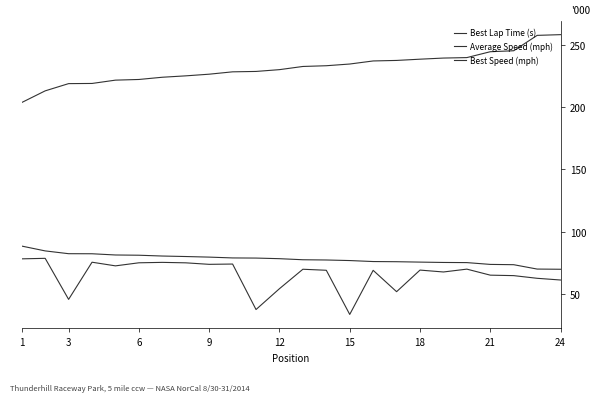

What is the maximum value for Average Speed (mph)?

78.4